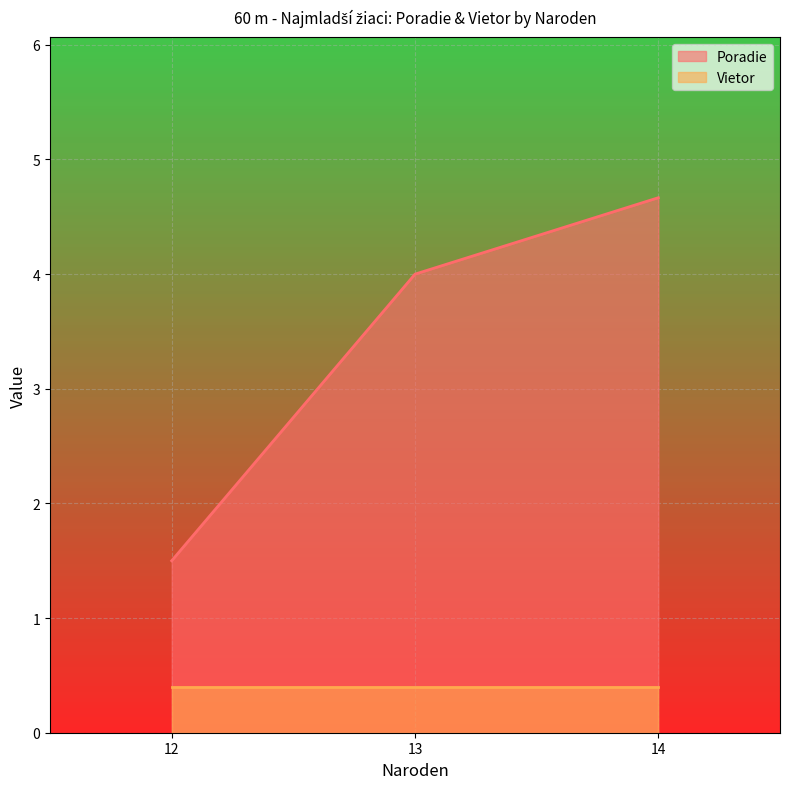

Which series has the largest total across all categories?

Poradie